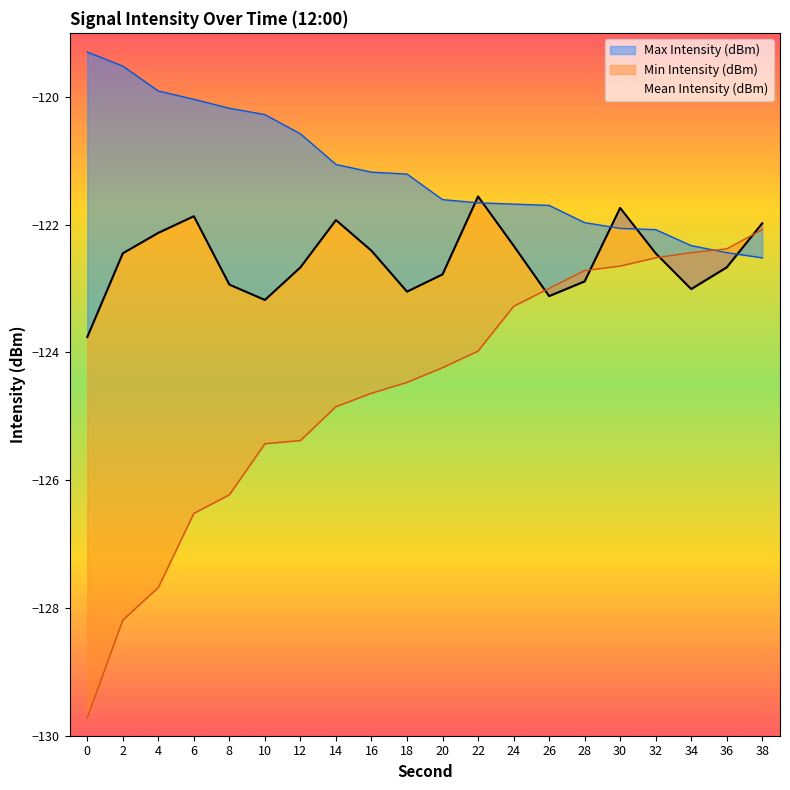

At how many categories does at least one series exceed -120?

3